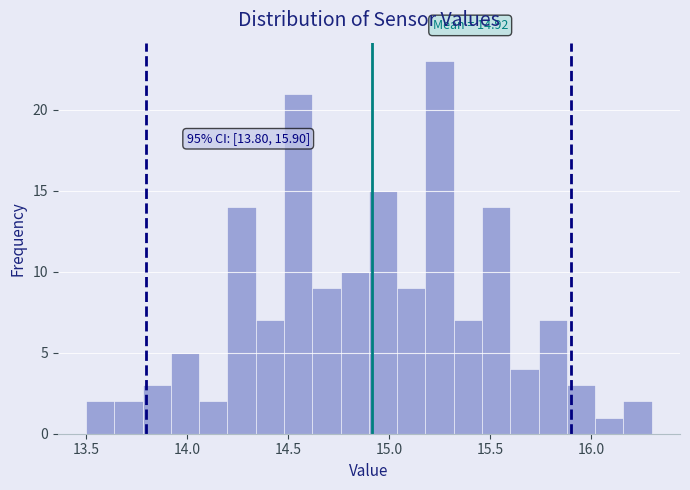

Read against the x-axis, roughly where is the centre of the tallest bar?

15.25